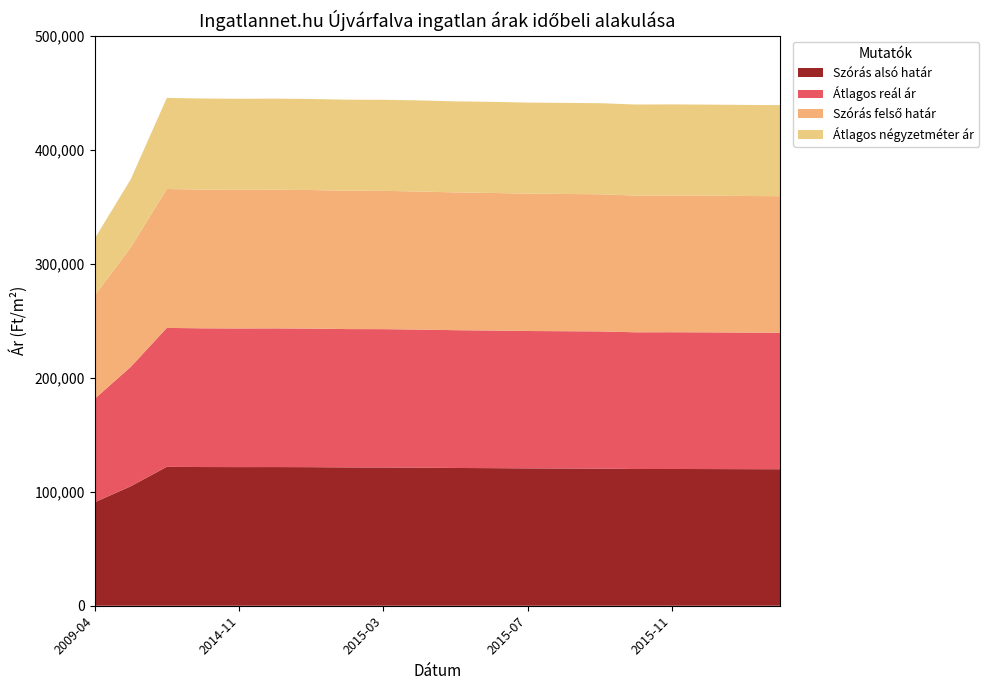

Reading left to right, what are all the values shown in this chart?

Szórás alsó határ: 90725	104720	121825	121641	121580	121611	121520	121307	121277	121095	120823	120673	120463	120374	120284	119898	119927	119868	119779	119720
Átlagos reál ár: 90725	104720	121825	121641	121580	121611	121520	121307	121277	121095	120823	120673	120463	120374	120284	119898	119927	119868	119779	119720
Szórás felső határ: 90725	104720	121825	121641	121580	121611	121520	121307	121277	121095	120823	120673	120463	120374	120284	119898	119927	119868	119779	119720
Átlagos négyzetméter ár: 49754	59791	79866	79866	79866	79866	79866	79866	79866	79866	79866	79866	79866	79866	79866	79866	79866	79866	79866	79866